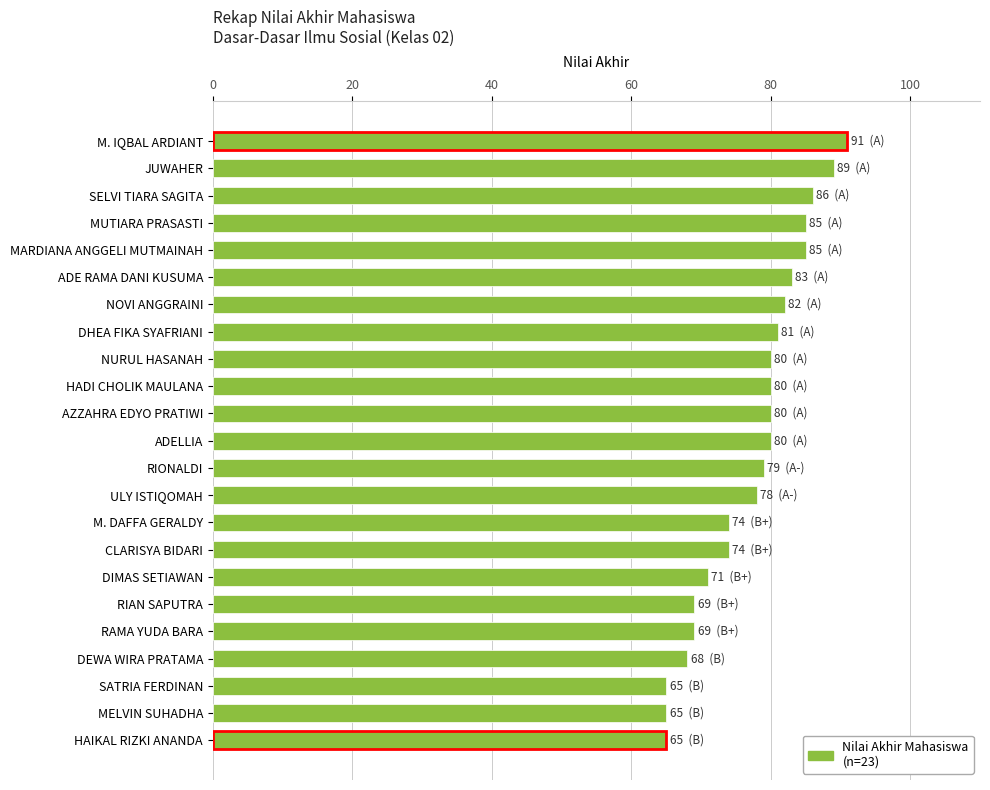

Does the chart contain stacked bars?

No